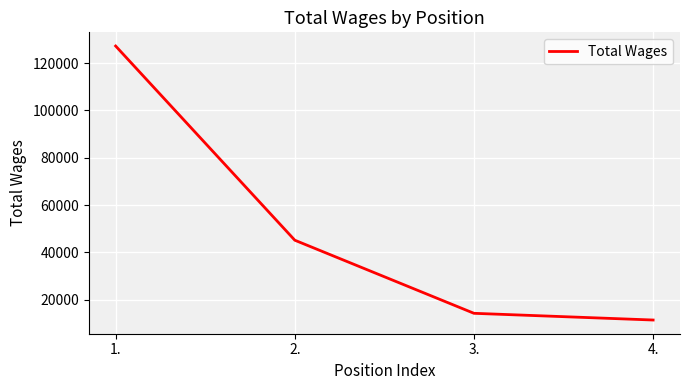

What is the maximum value shown in the chart?

127200